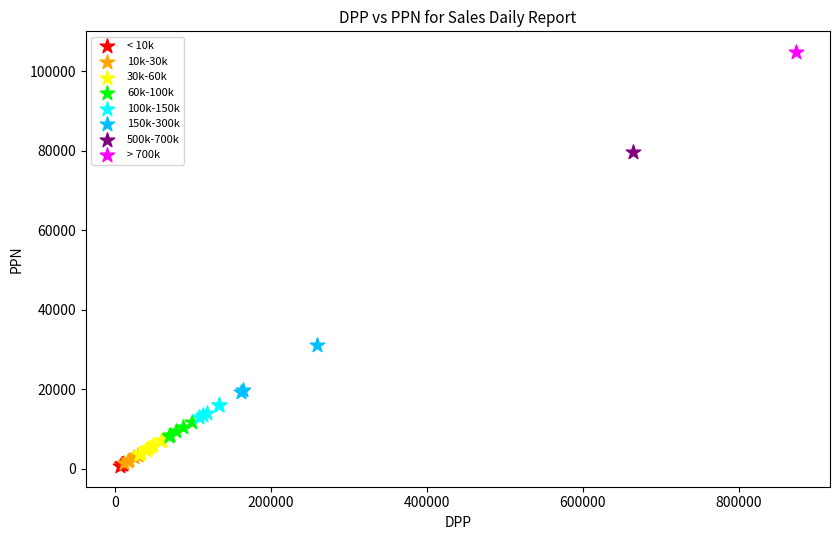

What are all the series names shown in the legend?

< 10k, 10k-30k, 30k-60k, 60k-100k, 100k-150k, 150k-300k, 500k-700k, > 700k